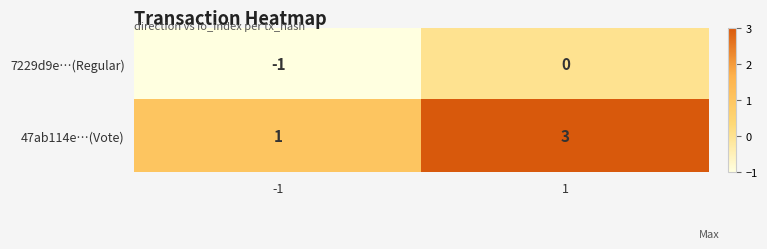

At which category is the sum across all series the highest?

1